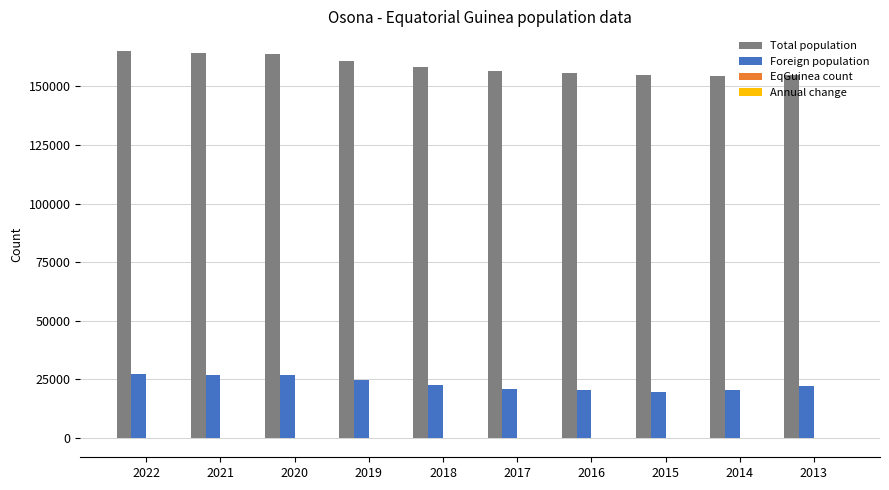

Which series has the largest total across all categories?

Total population